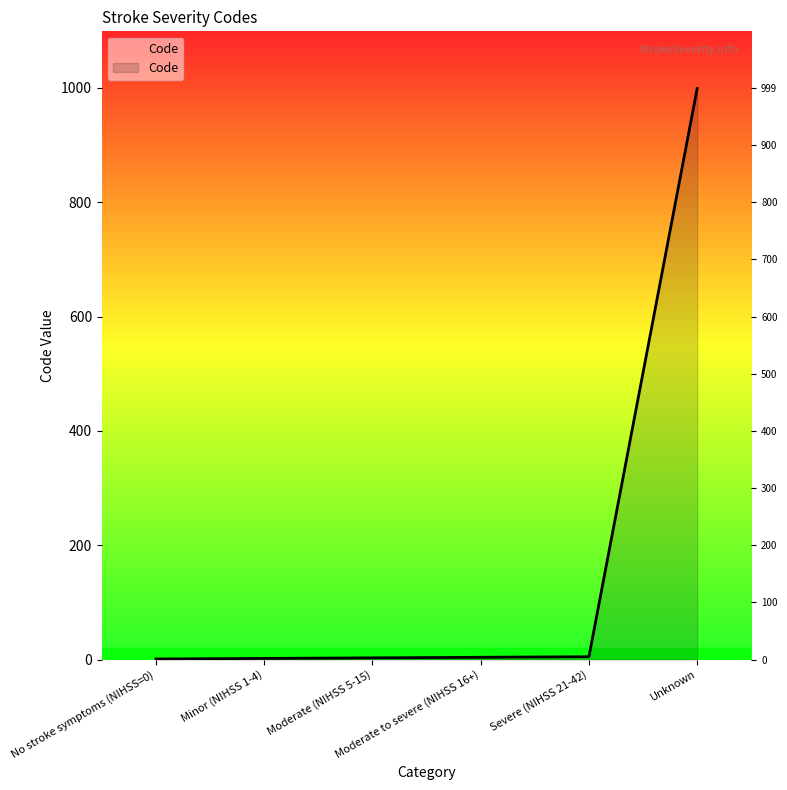

List the labels in order of value, smallest first.

No stroke symptoms (NIHSS=0), Minor (NIHSS 1-4), Moderate (NIHSS 5-15), Moderate to severe (NIHSS 16+), Severe (NIHSS 21-42), Unknown